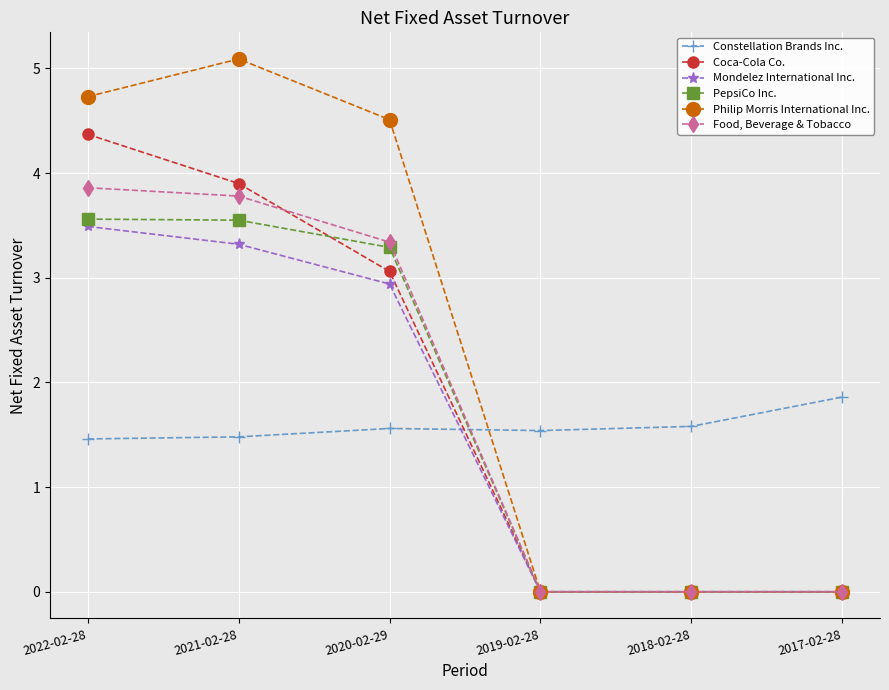

What is the average value of the PepsiCo Inc. series?

1.7